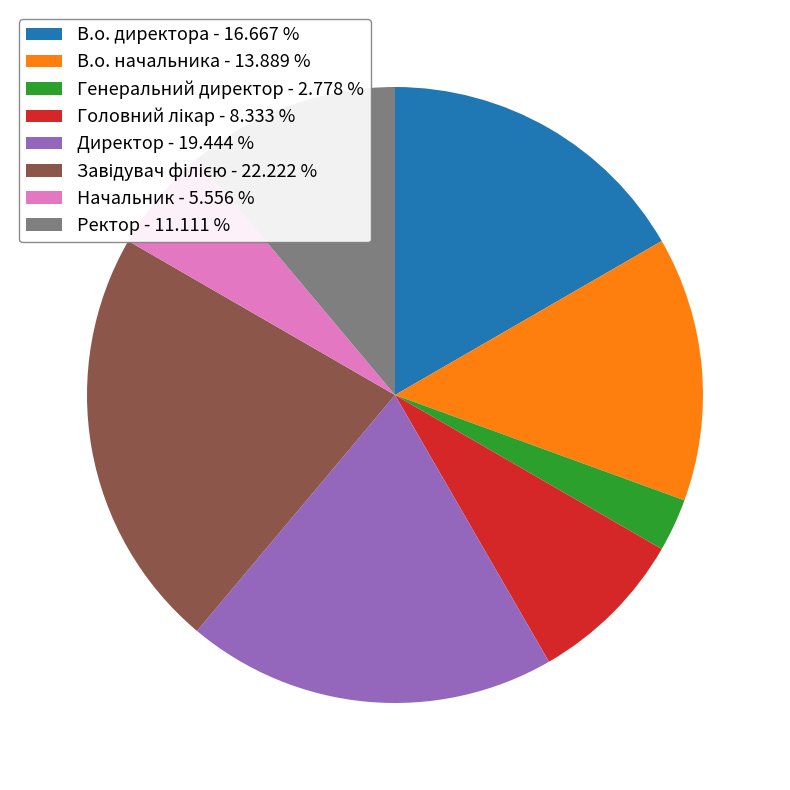

Which has a higher value, Ректор - 11.111 % or В.о. начальника - 13.889 %?

В.о. начальника - 13.889 %